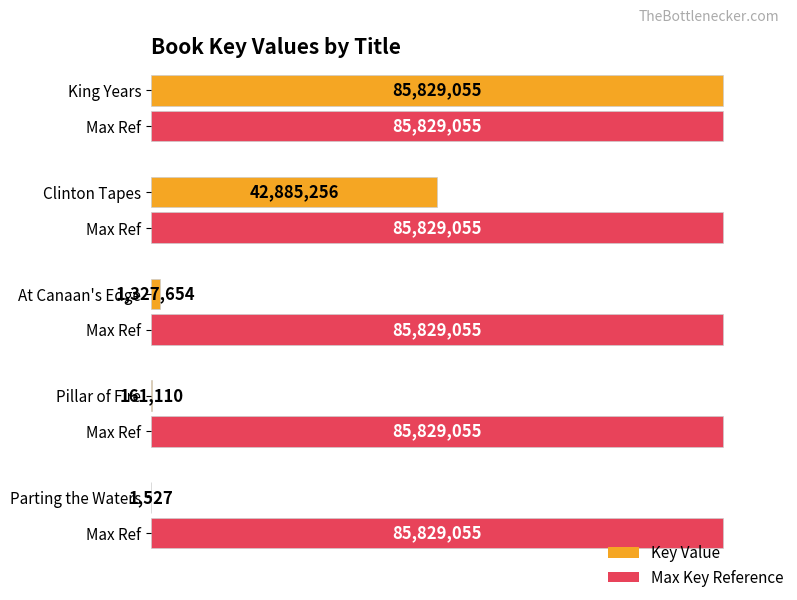

At which label is the value closest to 42915291?

Clinton Tapes